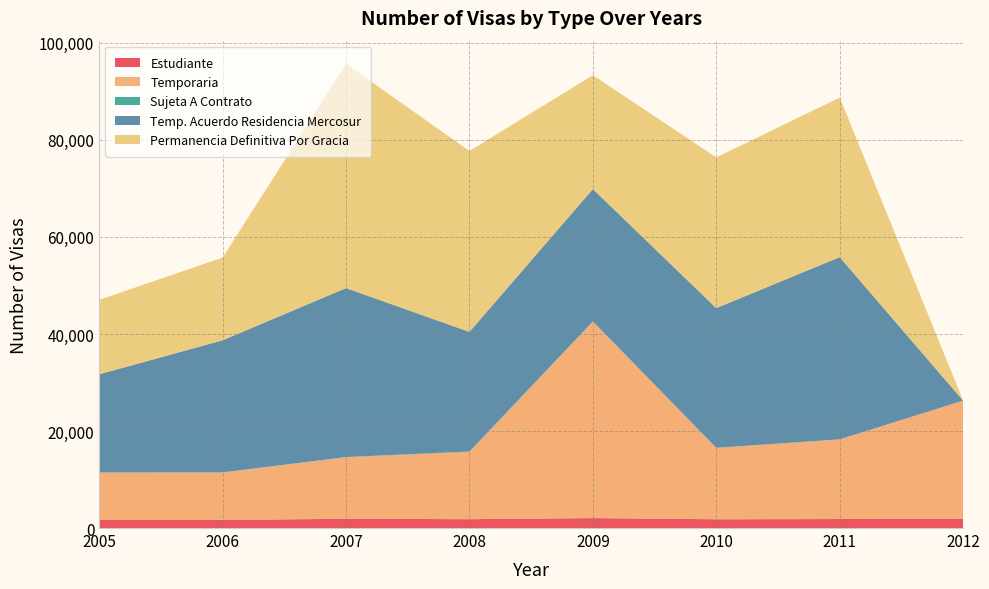

Reading right to left, transcribe all the data shown in this chart.

Estudiante: 2012=1950	2011=1853	2010=1806	2009=2051	2008=1825	2007=1907	2006=1673	2005=1671
Temporaria: 2012=24311	2011=16414	2010=14712	2009=40491	2008=13899	2007=12673	2006=9757	2005=9745
Sujeta A Contrato: 2012=5	2011=14	2010=28	2009=70	2008=53	2007=63	2006=65	2005=102
Temp. Acuerdo Residencia Mercosur: 2012=0	2011=37564	2010=28792	2009=27262	2008=24662	2007=34817	2006=27205	2005=20177
Permanencia Definitiva Por Gracia: 2012=0	2011=32894	2010=31068	2009=23475	2008=37284	2007=46222	2006=17052	2005=15342